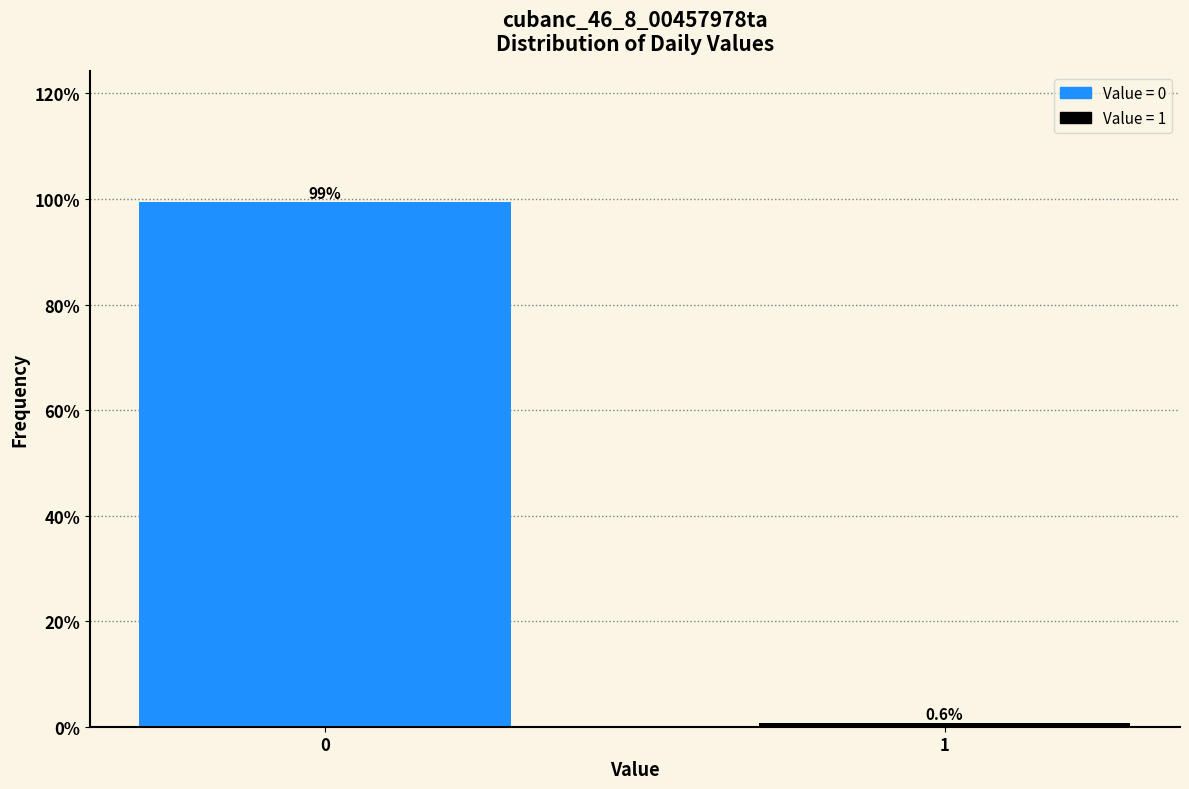

Reading right to left, list all the values displayed in this chart.

0.6	99.4